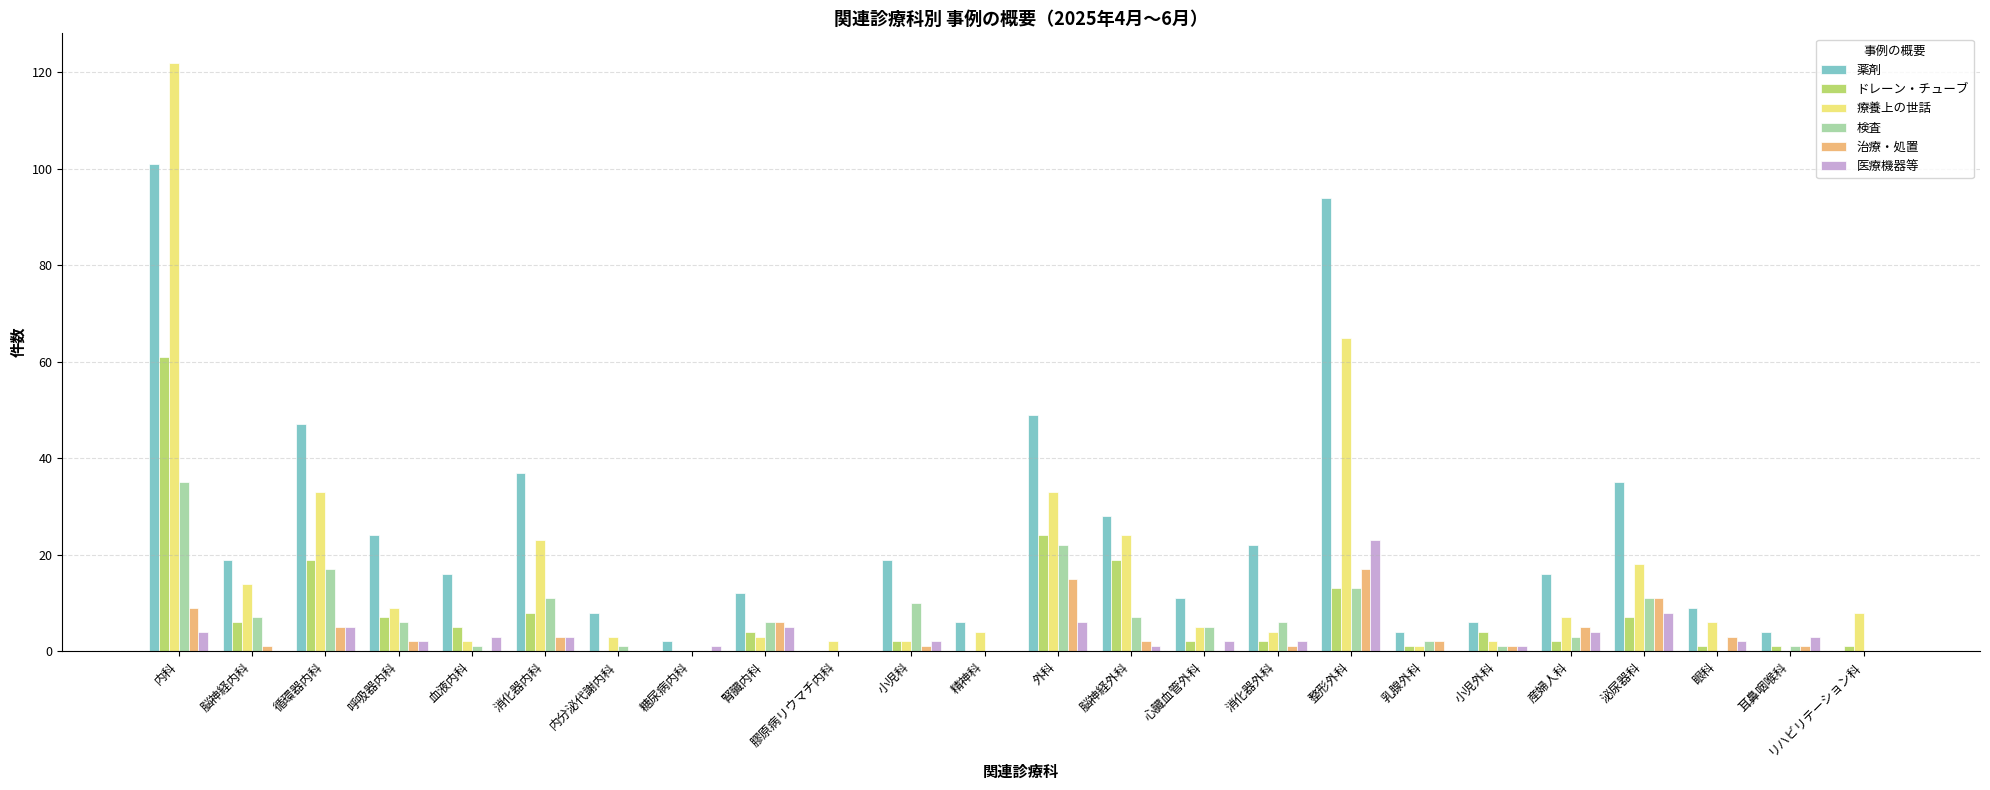

Are the bars horizontal?

No